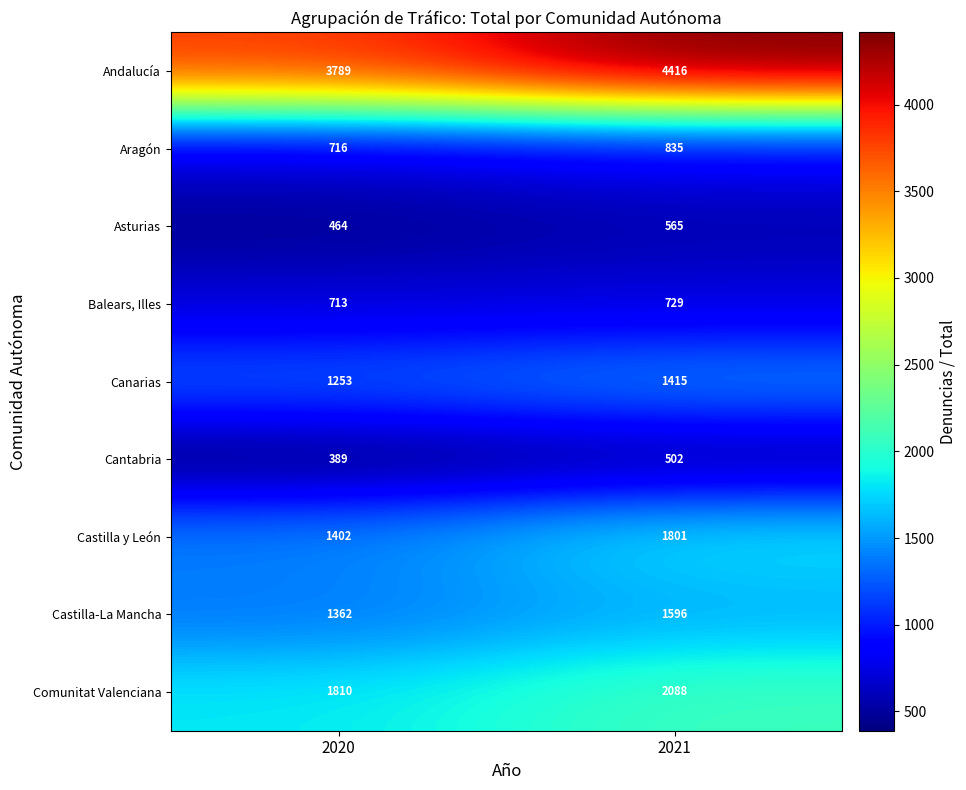

Reading right to left, what are all the values shown in this chart?

Andalucía: 2021=4416	2020=3789
Aragón: 2021=835	2020=716
Asturias: 2021=565	2020=464
Balears, Illes: 2021=729	2020=713
Canarias: 2021=1415	2020=1253
Cantabria: 2021=502	2020=389
Castilla y León: 2021=1801	2020=1402
Castilla-La Mancha: 2021=1596	2020=1362
Comunitat Valenciana: 2021=2088	2020=1810